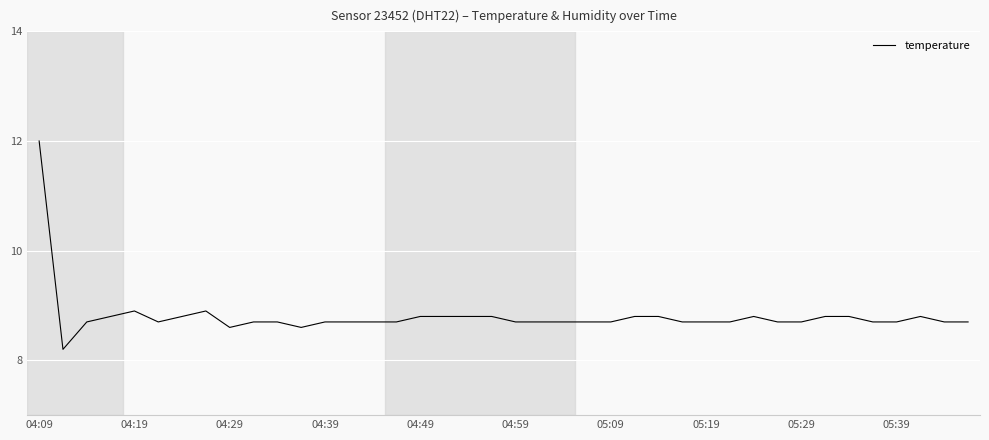

Reading left to right, extract all data points from this chart.

12.0	8.2	8.7	8.8	8.9	8.7	8.8	8.9	8.6	8.7	8.7	8.6	8.7	8.7	8.7	8.7	8.8	8.8	8.8	8.8	8.7	8.7	8.7	8.7	8.7	8.8	8.8	8.7	8.7	8.7	8.8	8.7	8.7	8.8	8.8	8.7	8.7	8.8	8.7	8.7